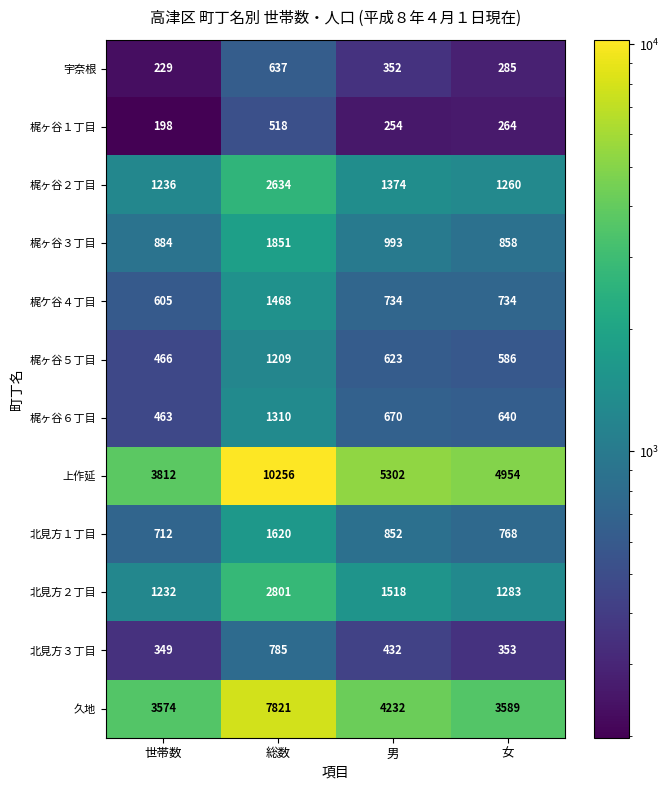

List the series in order of their peak value, highest first.

上作延, 久地, 北見方２丁目, 梶ヶ谷２丁目, 梶ヶ谷３丁目, 北見方１丁目, 梶ケ谷４丁目, 梶ヶ谷６丁目, 梶ヶ谷５丁目, 北見方３丁目, 宇奈根, 梶ヶ谷１丁目